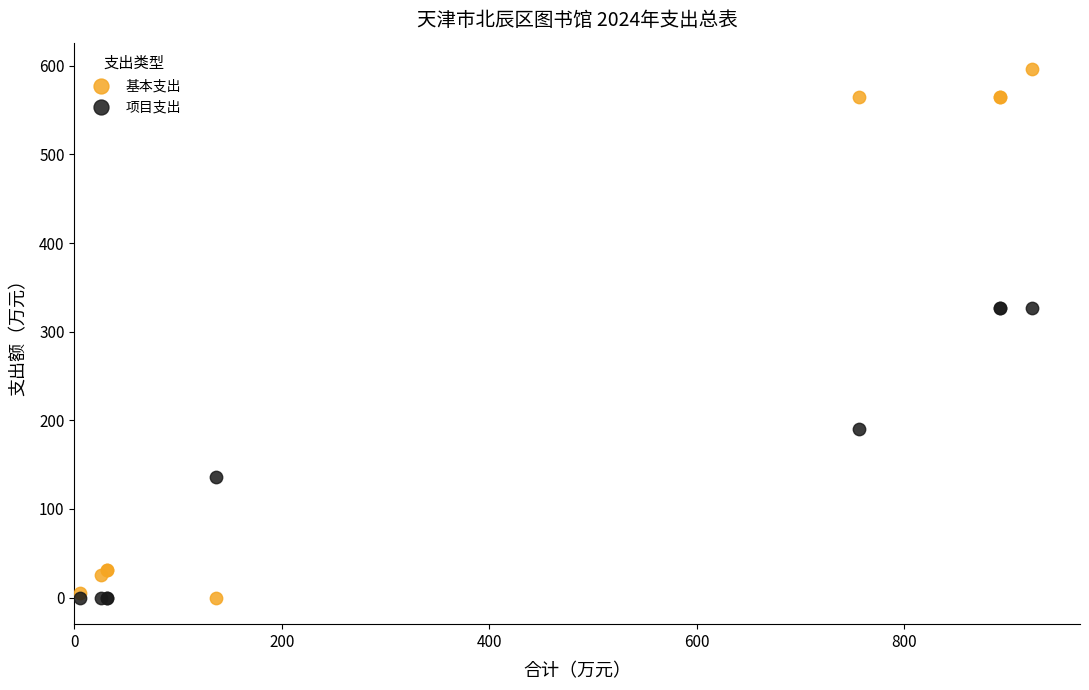

Which series reaches the maximum Y coordinate?

基本支出